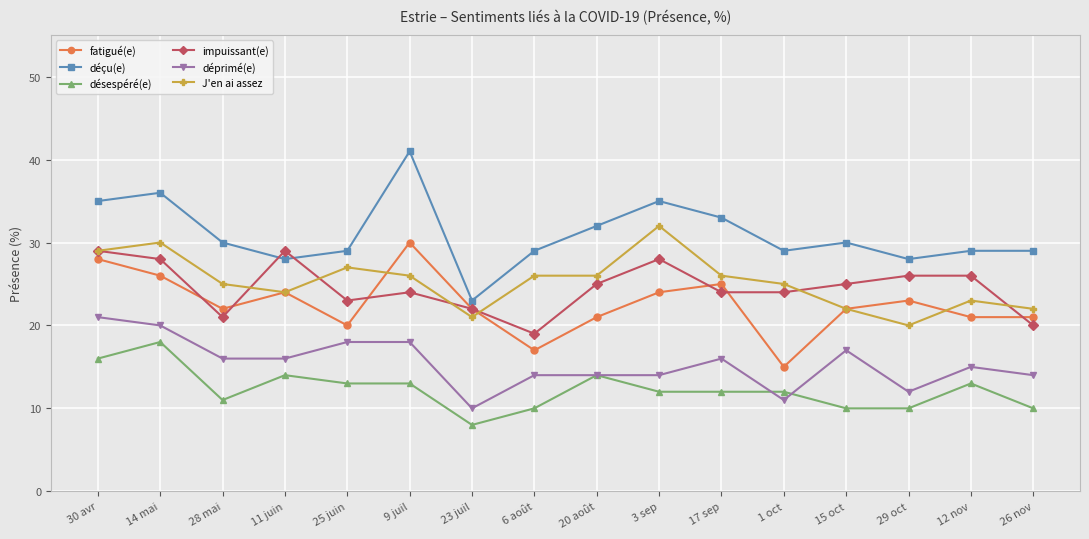

The J'en ai assez series shows 51 at 30 avr. True or false?

False